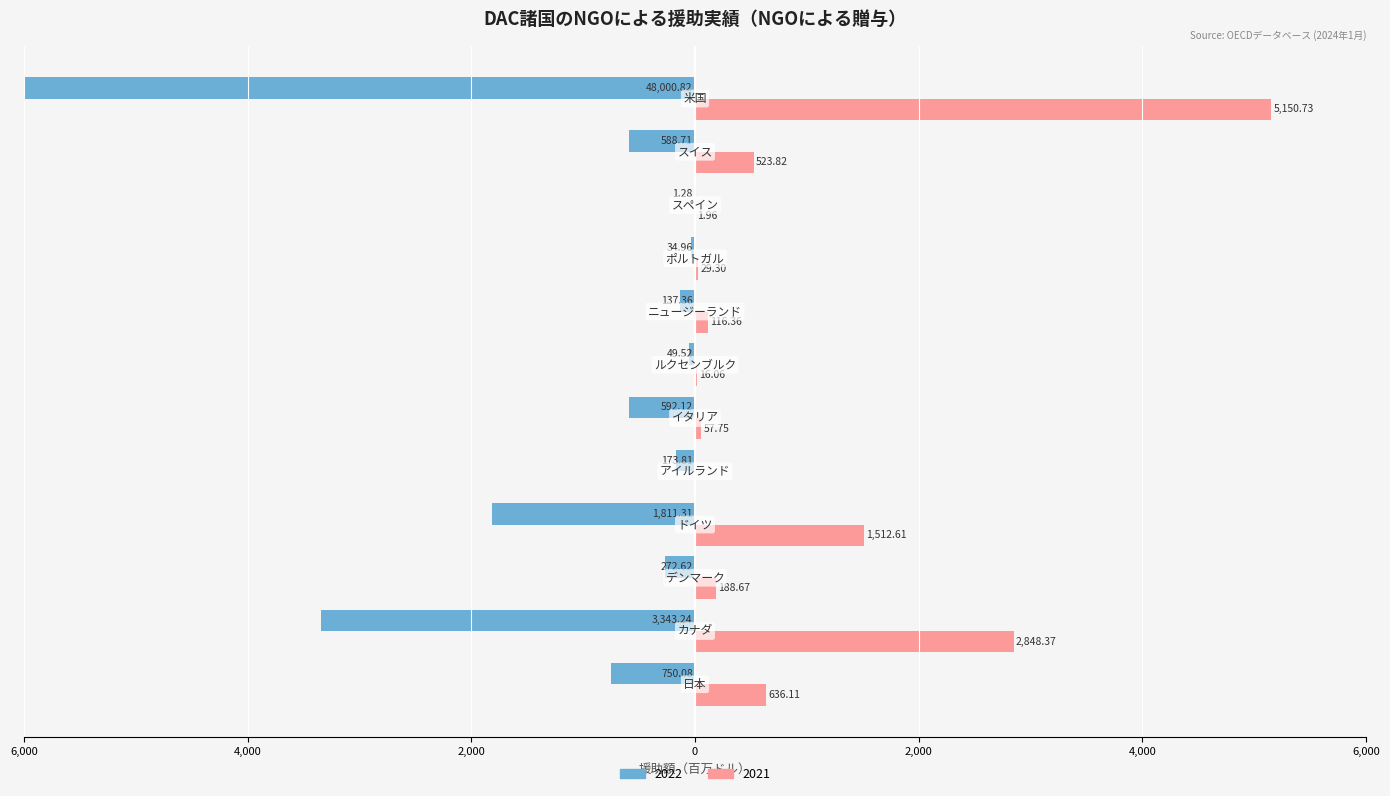

What is the label of the 10th bar from the right?

デンマーク